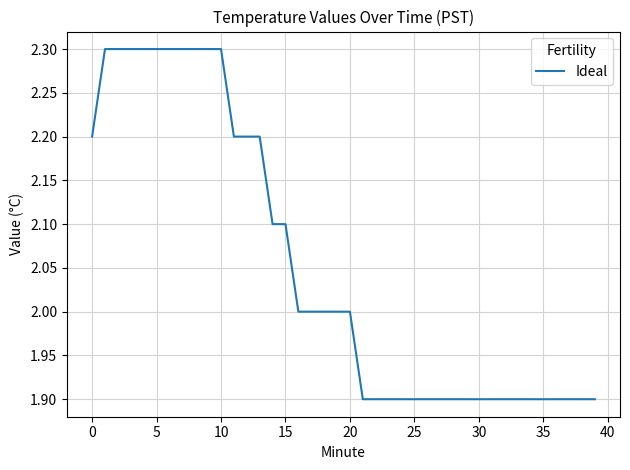

What is the greatest value displayed?

2.3